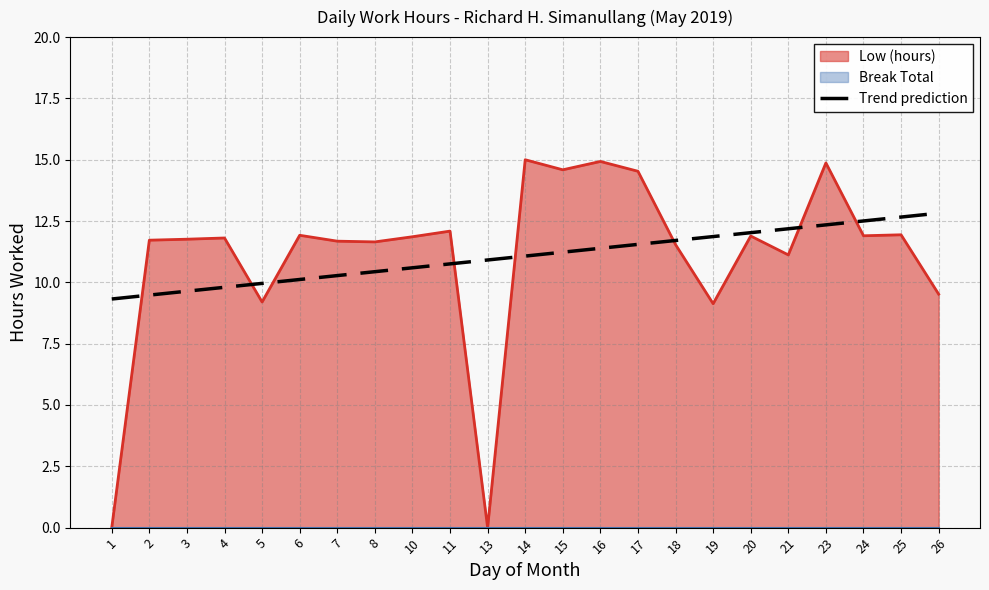

True or false: the data shows 5.0 at 25.

False